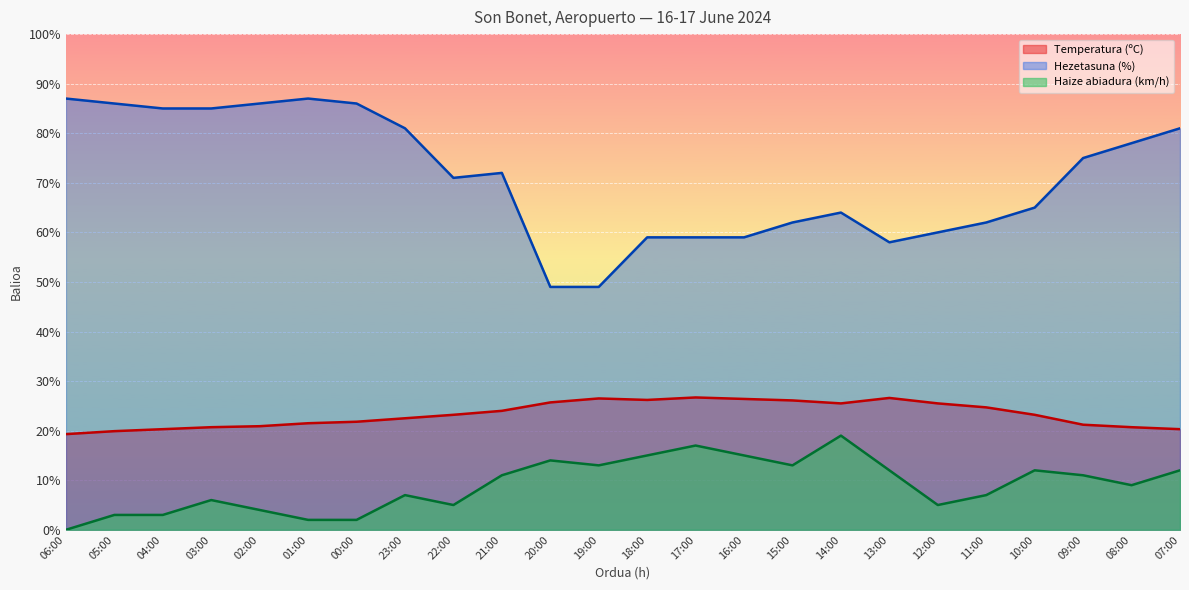

How many data points in Hezetasuna (%) are less than 72?

12